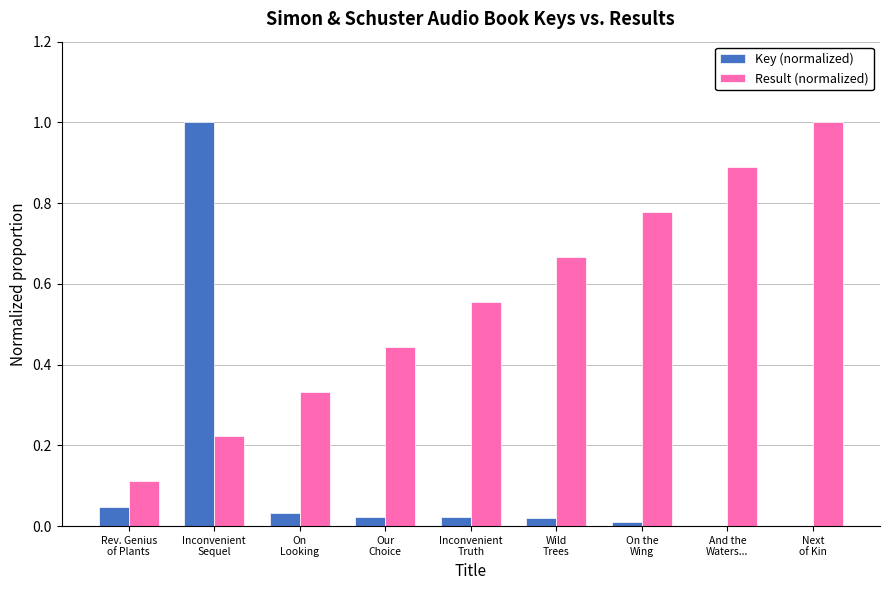

Are the bars grouped side by side (vs. stacked)?

Yes